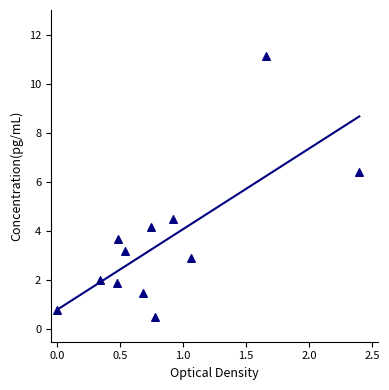

What is the average Y value?

3.6